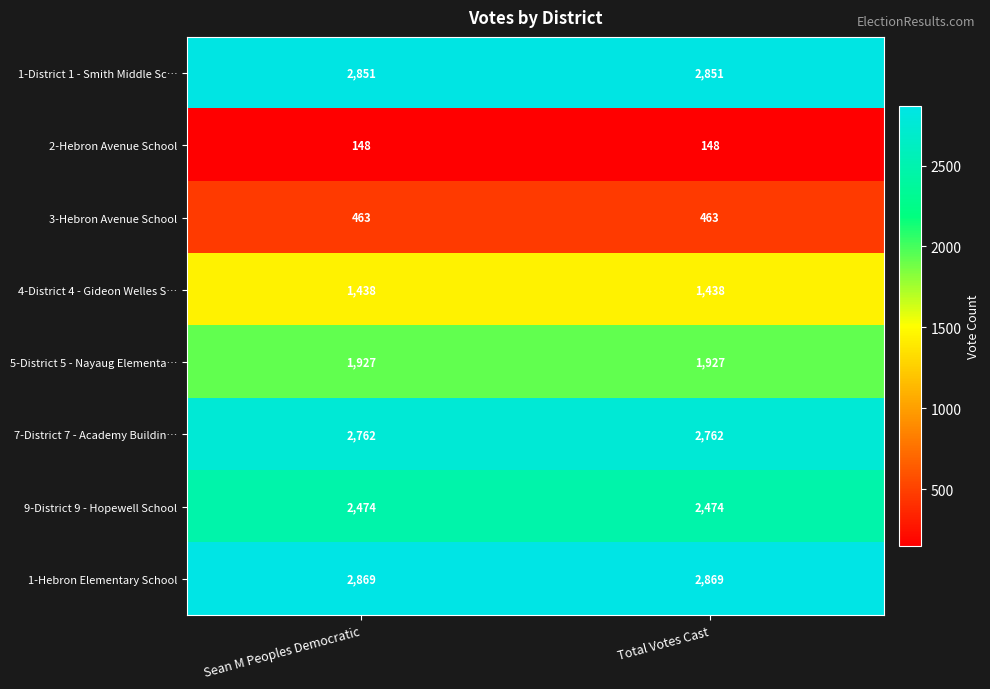

What is the highest value of the 4-District 4 - Gideon Welles S… series?

1438